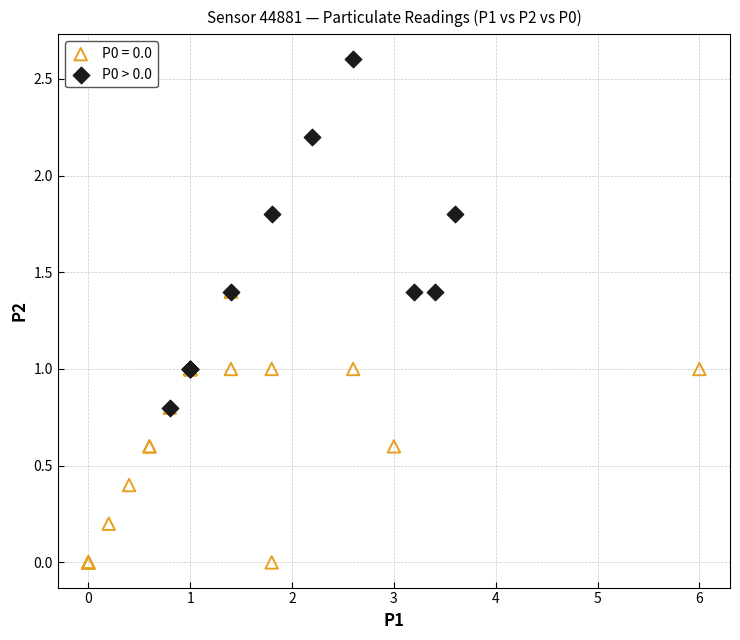

Which series has the largest Y range (max minus min)?

P0 > 0.0